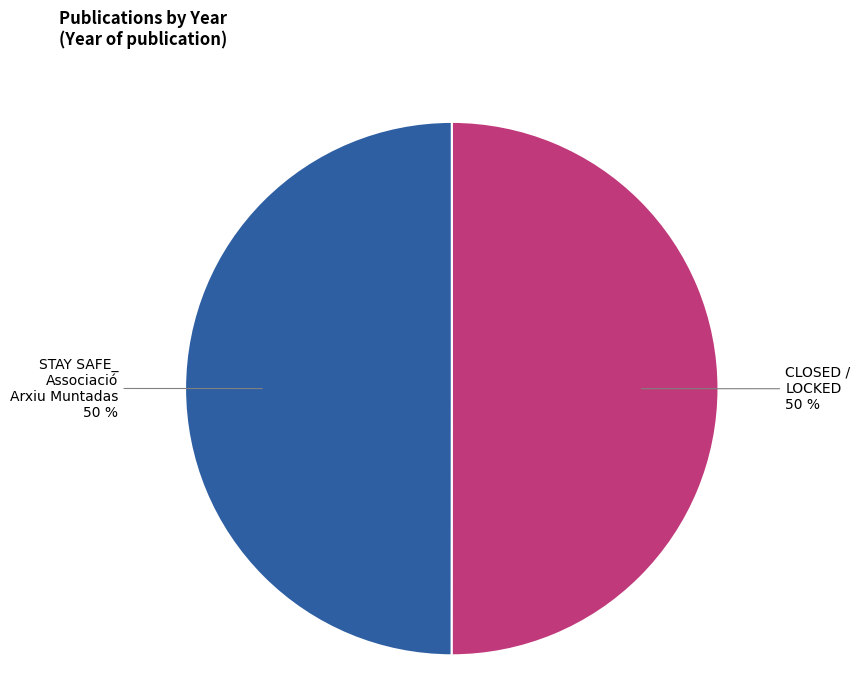

Count the number of slices in the pie.

2